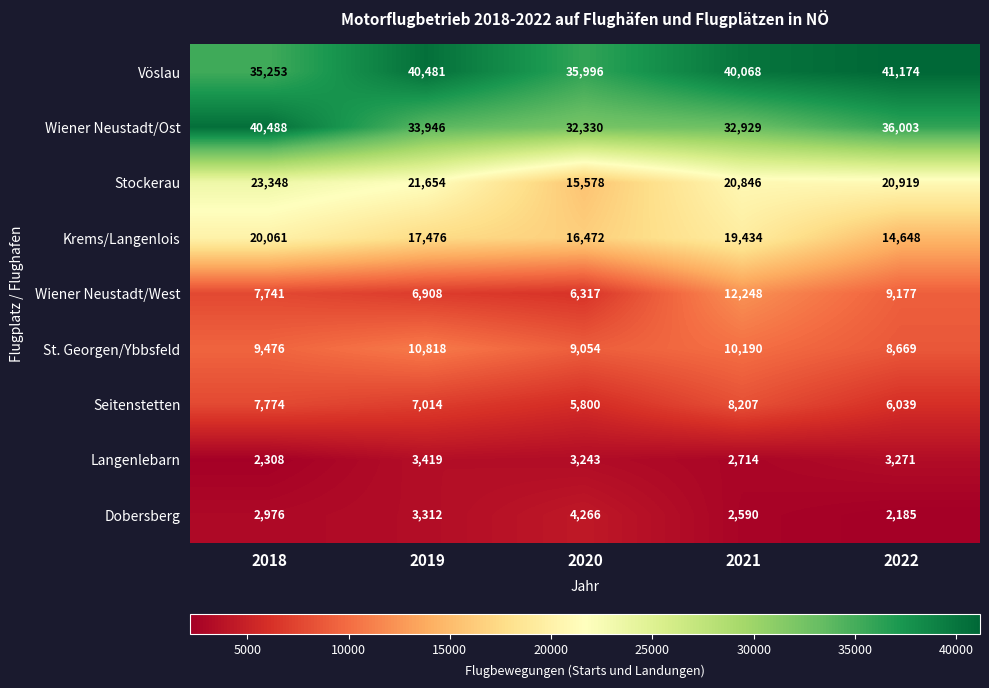

What is the average value of the Stockerau series?

20469